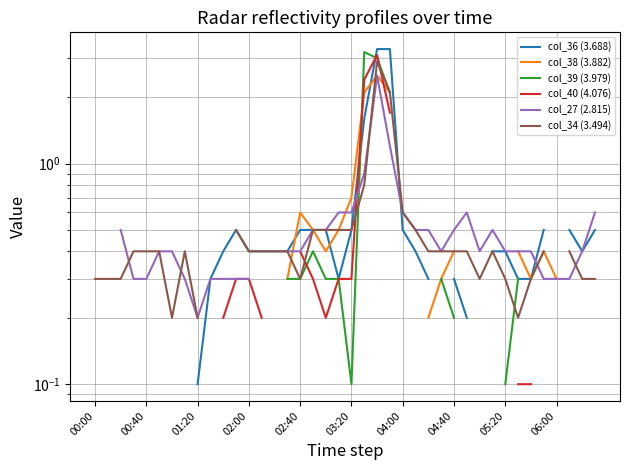

Count the number of data series in this chart.

6